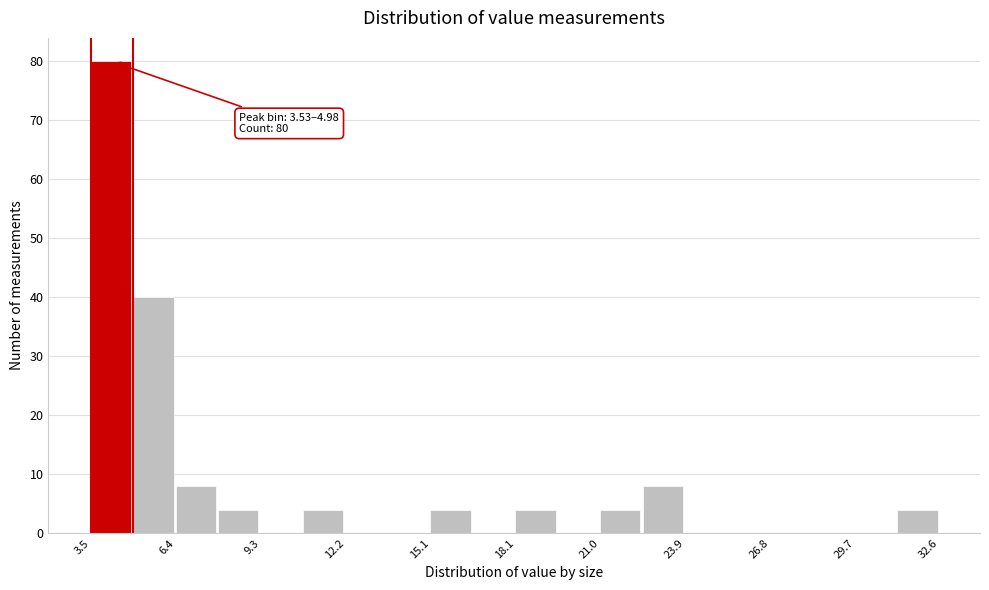

Around what value on the x-axis is the tallest bar? Give the approximate position of its centre, as read against the axis.

4.0